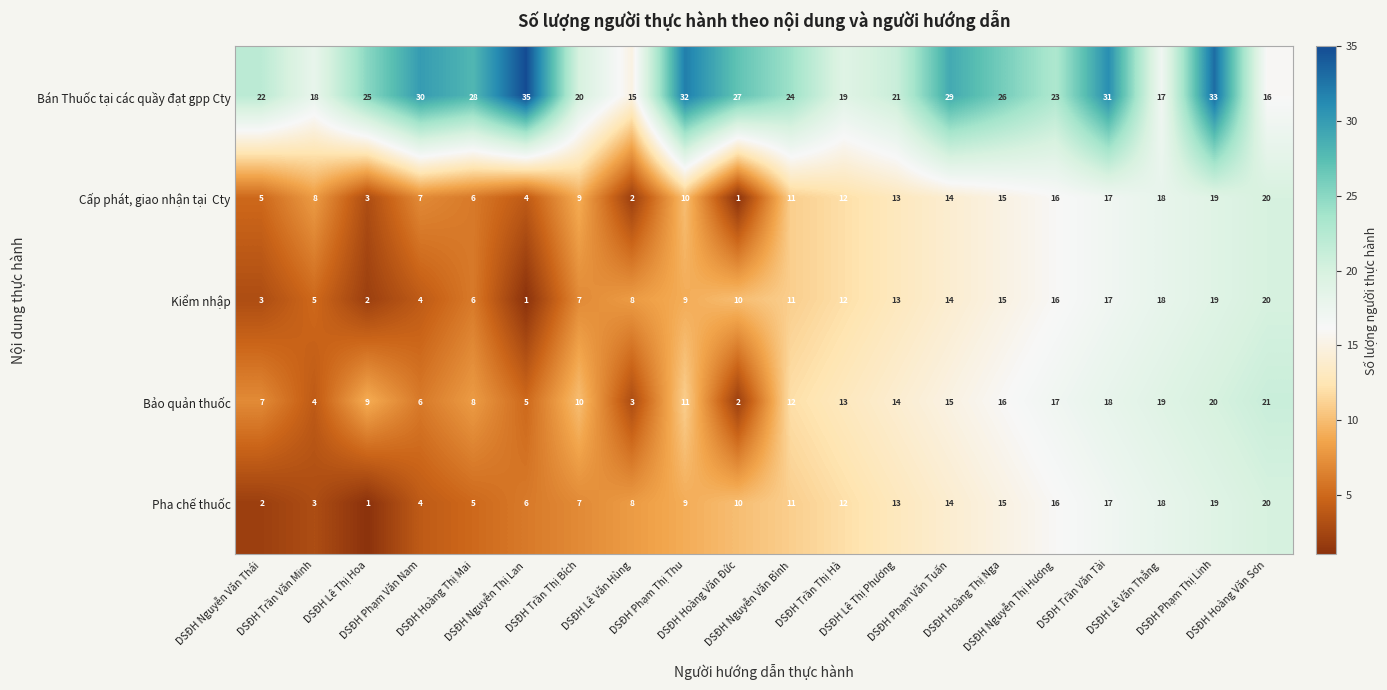

What is the difference between the maximum and minimum values in the Bảo quản thuốc series?

19